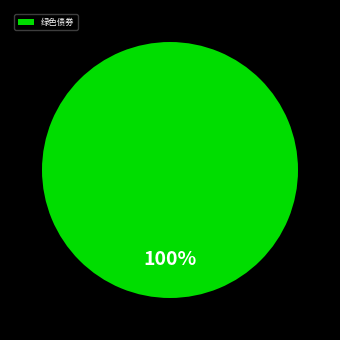

Rank the categories by value from highest to lowest.

绿色债券